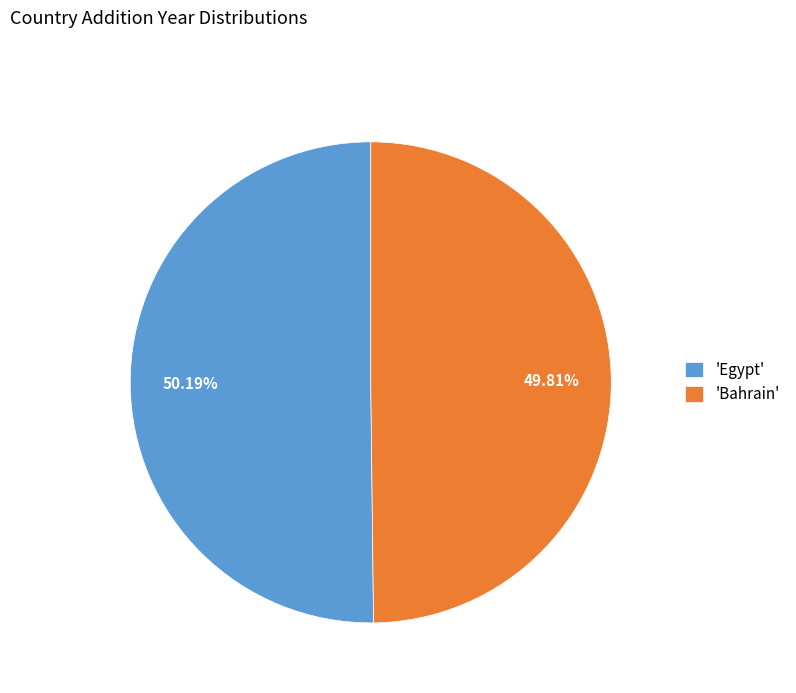

Do 'Bahrain' and 'Egypt' together represent more than half of the pie?

Yes